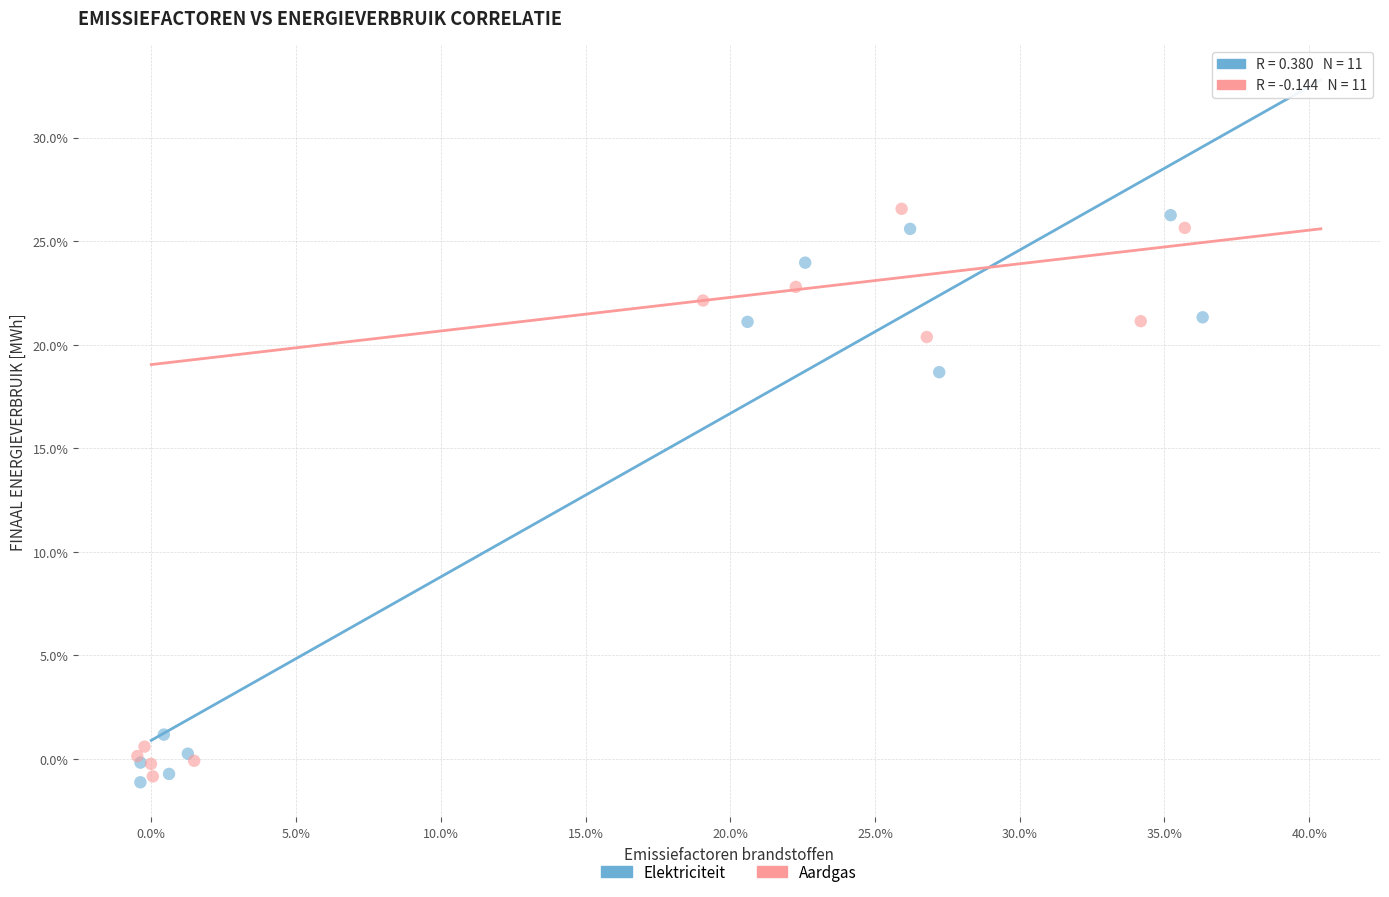

Which series reaches the maximum Y coordinate?

Aardgas